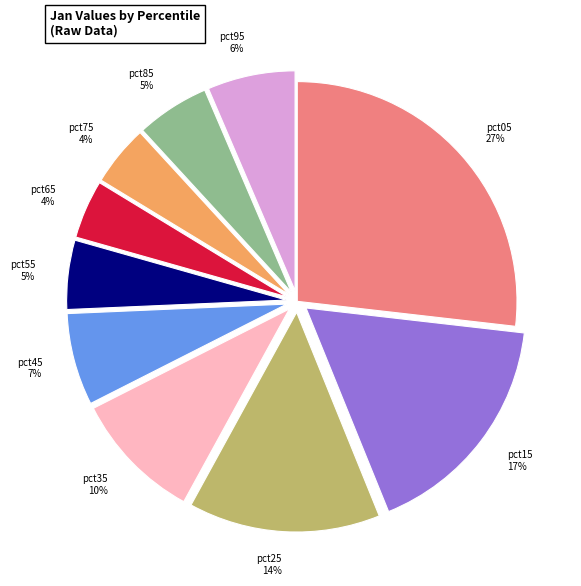

Does any single category account for the majority?

No